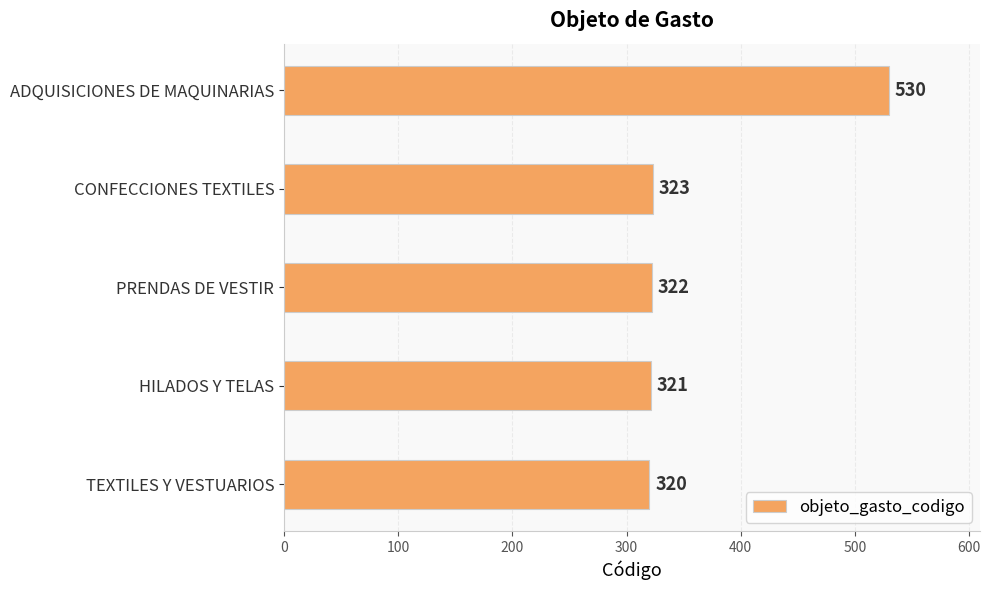

At which label is the value closest to 425?

CONFECCIONES TEXTILES